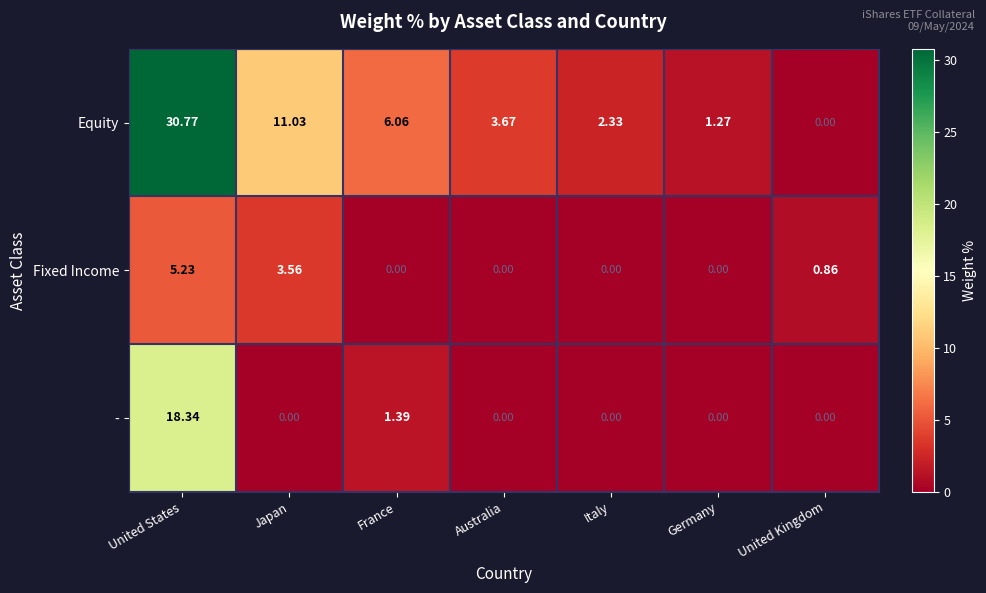

Which series has the largest total across all categories?

Equity